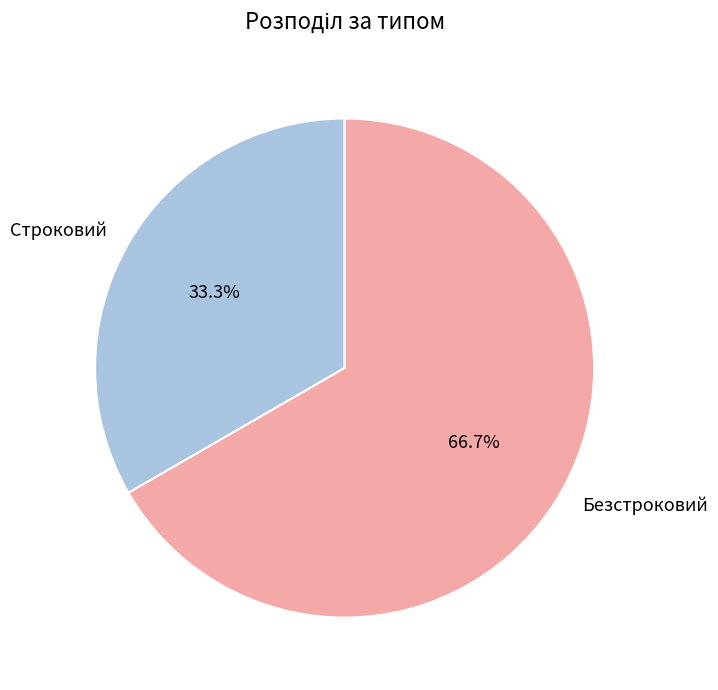

What is the ratio of the value at Строковий to the value at Безстроковий?

0.5